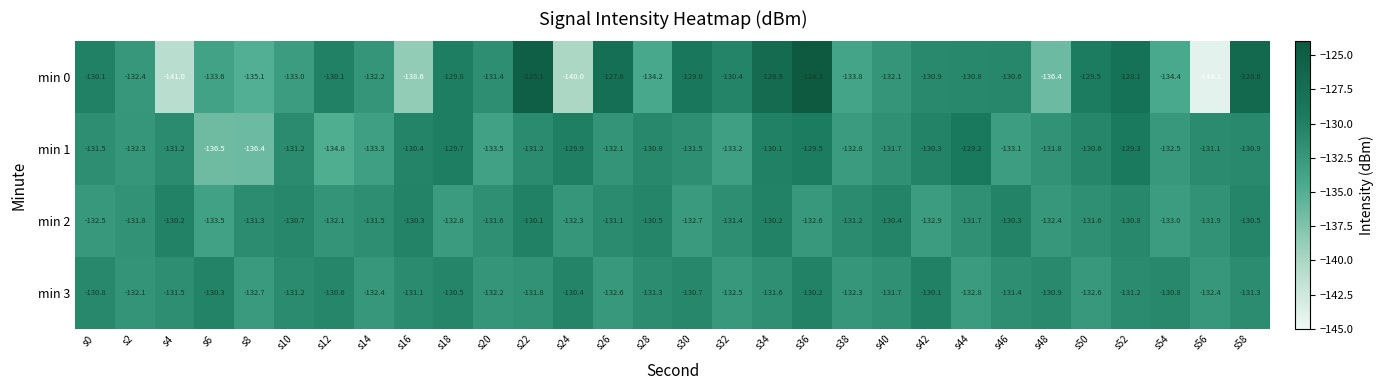

At which category is the sum across all series the highest?

s36